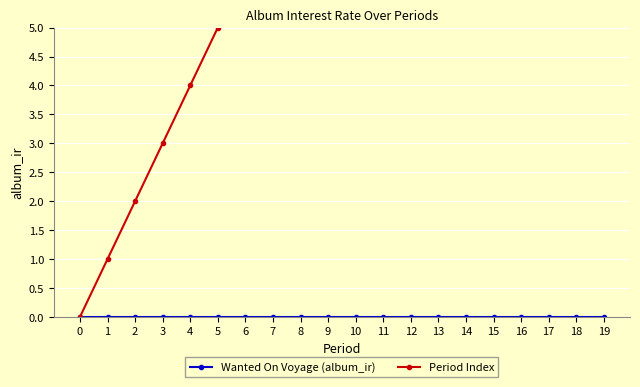

Rank the categories by Period Index value from lowest to highest.

0, 1, 2, 3, 4, 5, 6, 7, 8, 9, 10, 11, 12, 13, 14, 15, 16, 17, 18, 19